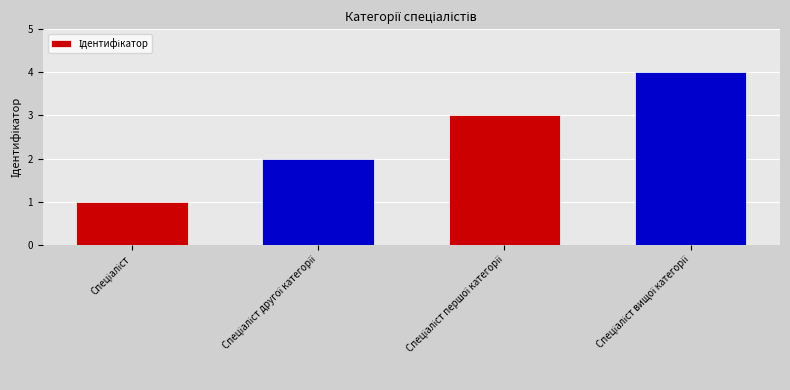

What is the greatest value displayed?

4